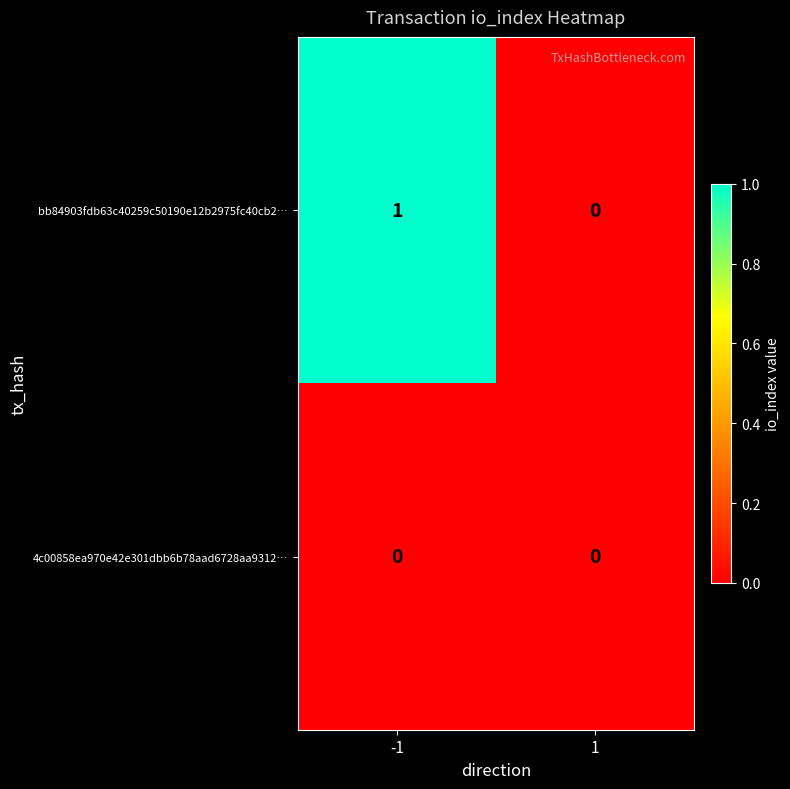

True or false: 4c00858ea970e42e301dbb6b78aad6728aa9312… has a value of 0 at -1.

True